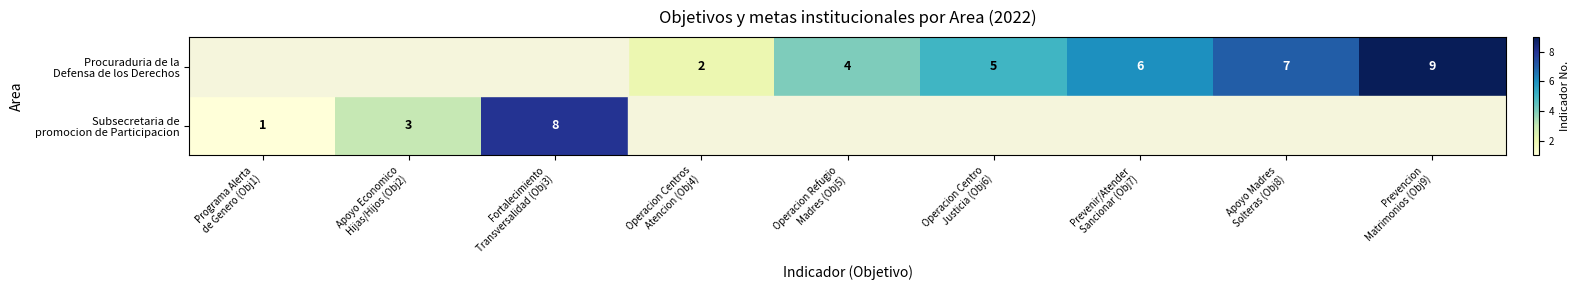

List the labels in order of Procuraduria de la Defensa de los Derechos value, smallest first.

Programa Alerta de Genero (Obj1), Apoyo Economico Hijas/Hijos (Obj2), Fortalecimiento Transversalidad (Obj3), Operacion Centros Atencion (Obj4), Operacion Refugio Madres (Obj5), Operacion Centro Justicia (Obj6), Prevenir/Atender Sancionar (Obj7), Apoyo Madres Solteras (Obj8), Prevencion Matrimonios (Obj9)